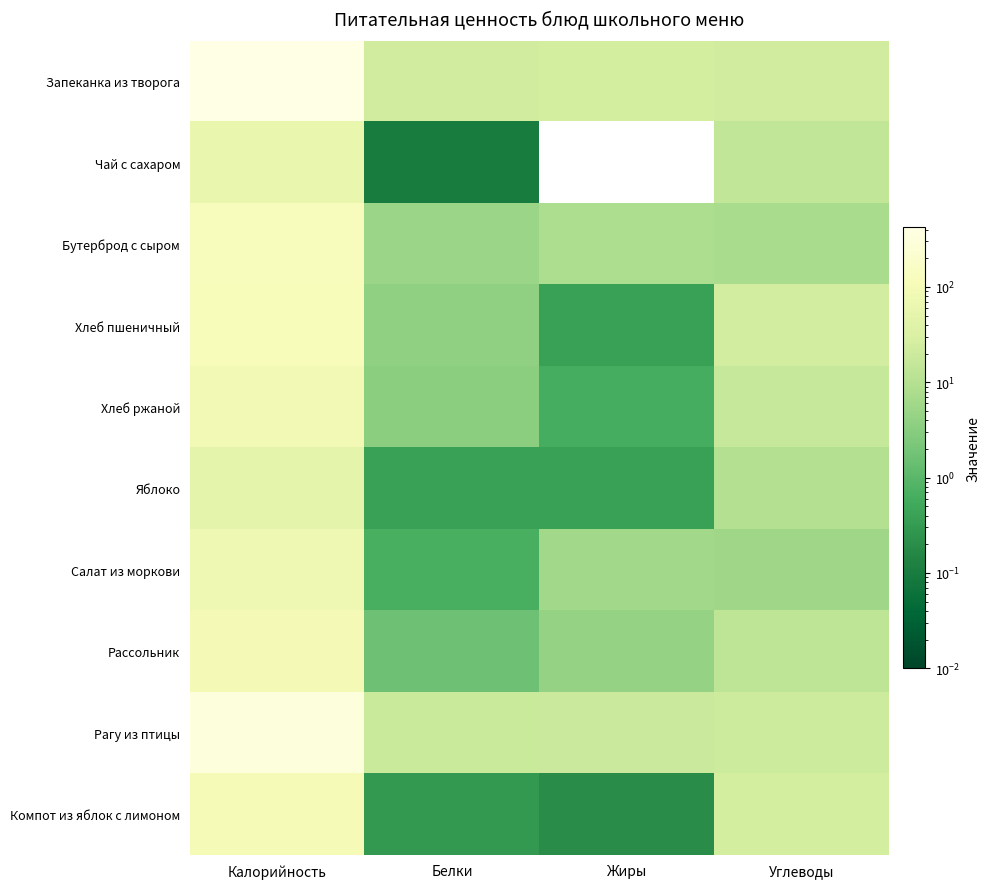

Reading left to right, list all the values displayed in this chart.

Запеканка из творога: Калорийность=425.0	Белки=24.0	Жиры=25.2	Углеводы=23.9
Чай с сахаром: Калорийность=60.0	Белки=0.1	Жиры=0.0	Углеводы=15.0
Бутерброд с сыром: Калорийность=123.0	Белки=5.0	Жиры=8.1	Углеводы=7.4
Хлеб пшеничный: Калорийность=118.0	Белки=3.8	Жиры=0.4	Углеводы=24.6
Хлеб ржаной: Калорийность=87.0	Белки=3.3	Жиры=0.6	Углеводы=16.7
Яблоко: Калорийность=47.0	Белки=0.4	Жиры=0.4	Углеводы=9.8
Салат из моркови: Калорийность=79.2	Белки=0.7	Жиры=6.1	Углеводы=5.5
Рассольник: Калорийность=97.0	Белки=1.6	Жиры=4.2	Углеводы=13.0
Рагу из птицы: Калорийность=325.9	Белки=18.4	Жиры=18.9	Углеводы=20.9
Компот из яблок с лимоном: Калорийность=103.0	Белки=0.3	Жиры=0.2	Углеводы=25.1